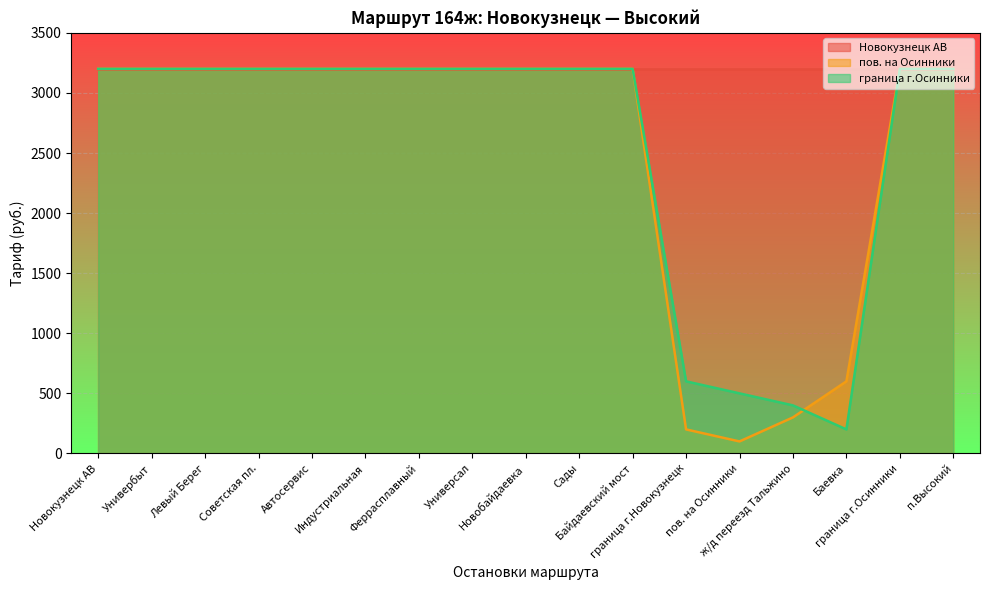

Is the value of пов. на Осинники at Байдаевский мост greater than the value of граница г.Осинники at Советская пл.?

No